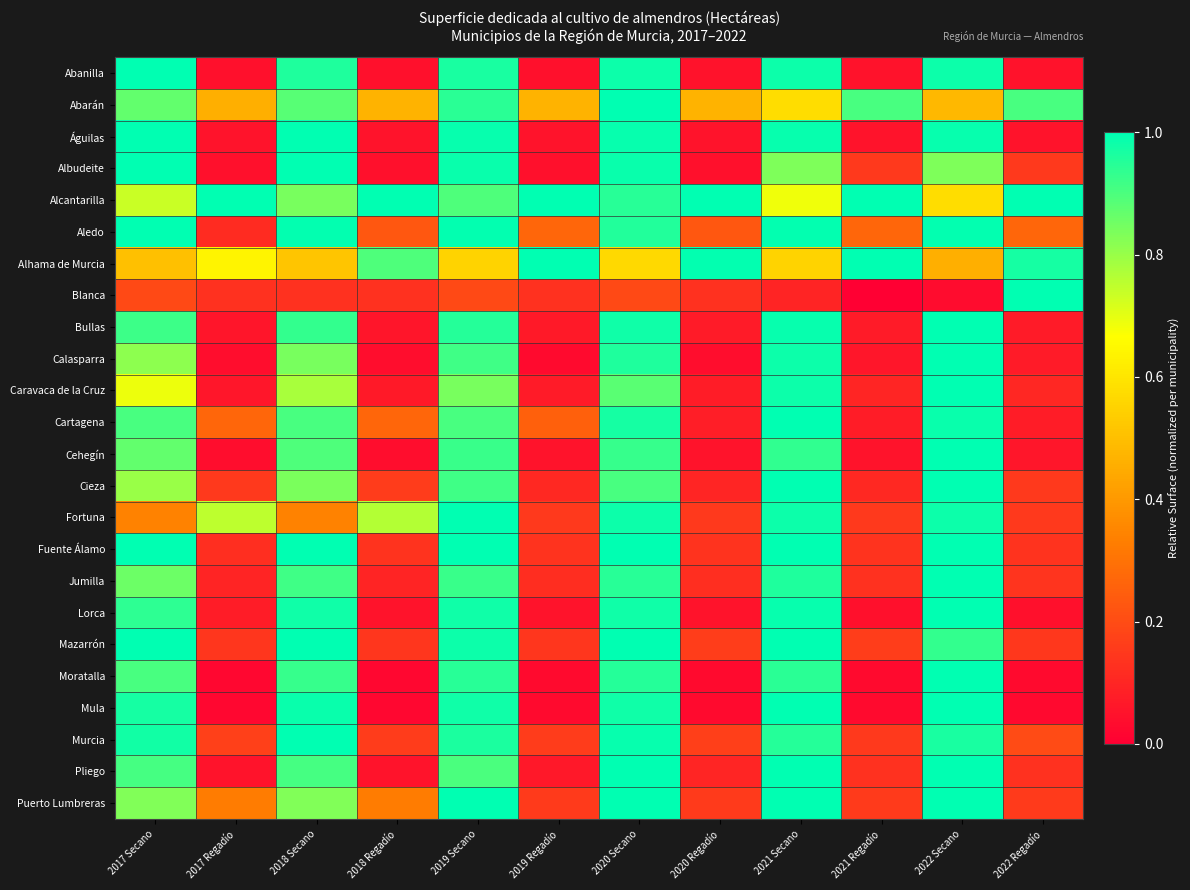

Which has a higher value, 2020 Secano or 2021 Regadío?

2020 Secano